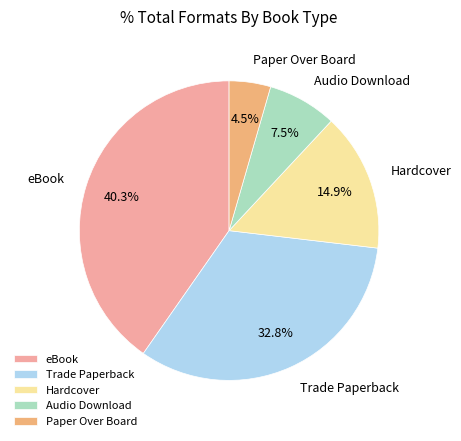

Which slice is the smallest?

Paper Over Board